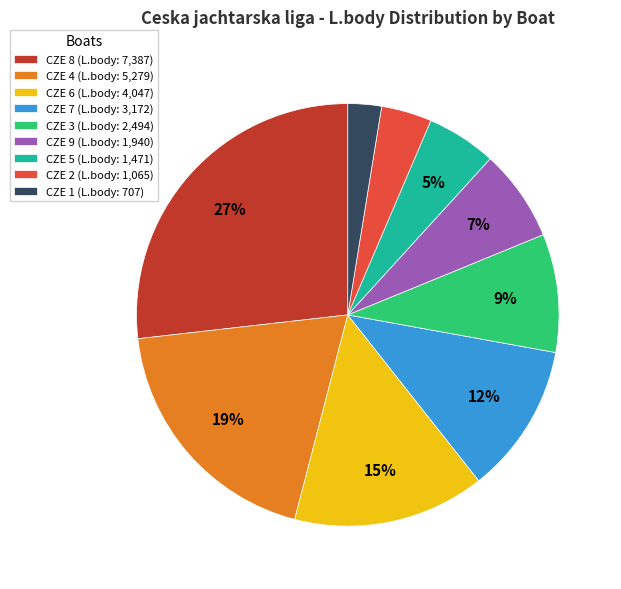

Does CZE 5 account for over 50% of the chart?

No